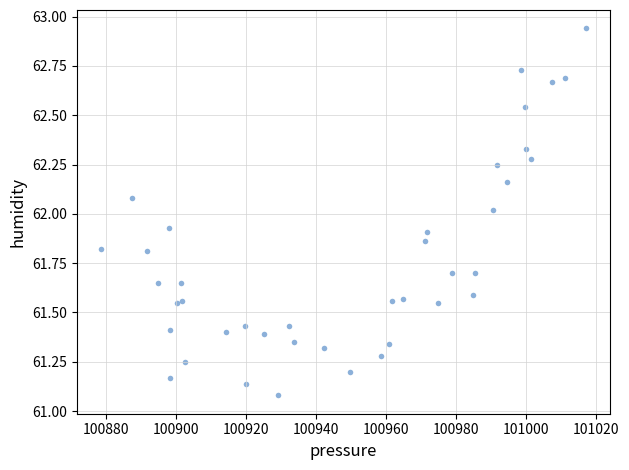

What is the range of Y values (max minus min)?

1.9